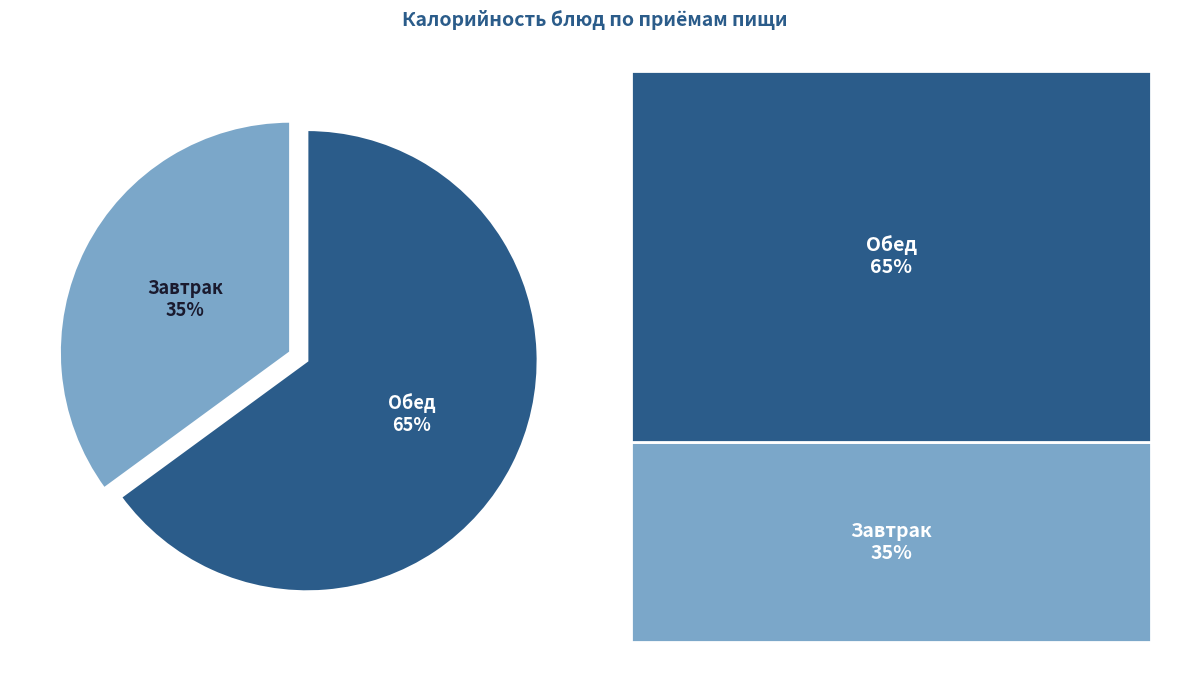

To the nearest percent, what portion does Обед represent?

65%